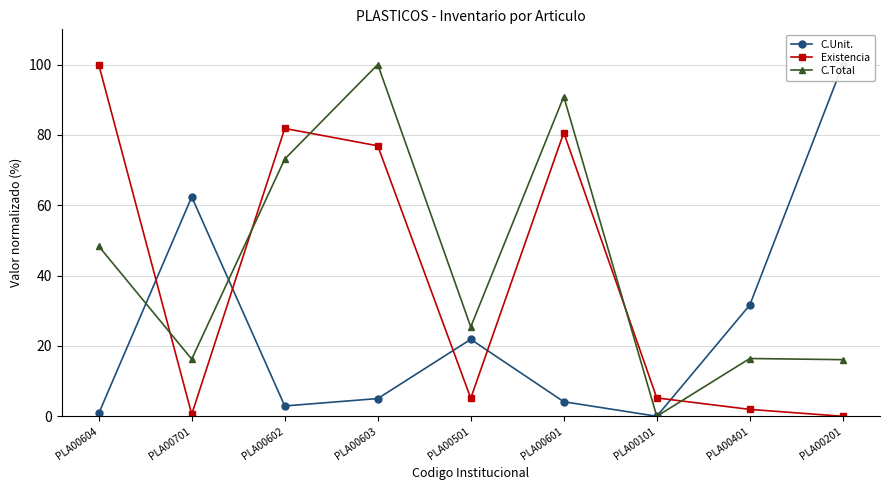

Reading right to left, list all the values displayed in this chart.

C.Unit.: 100.0	31.6	0.0	4.1	21.9	5.0	2.9	62.4	0.8
Existencia: 0.0	2.0	5.2	80.6	5.1	76.9	81.8	0.6	100.0
C.Total: 16.1	16.4	0.0	90.9	25.4	100.0	73.1	16.3	48.4